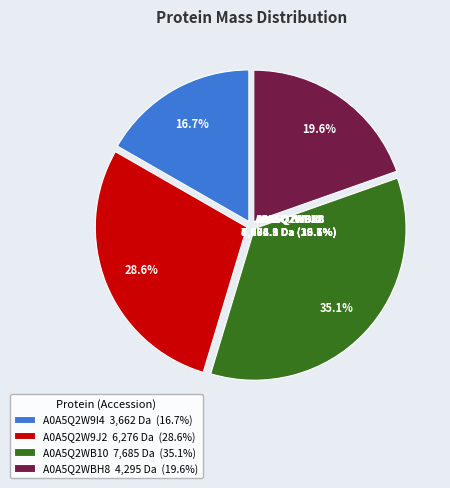

To the nearest percent, what is the difference between the largest and smallest slice percentages?

18%